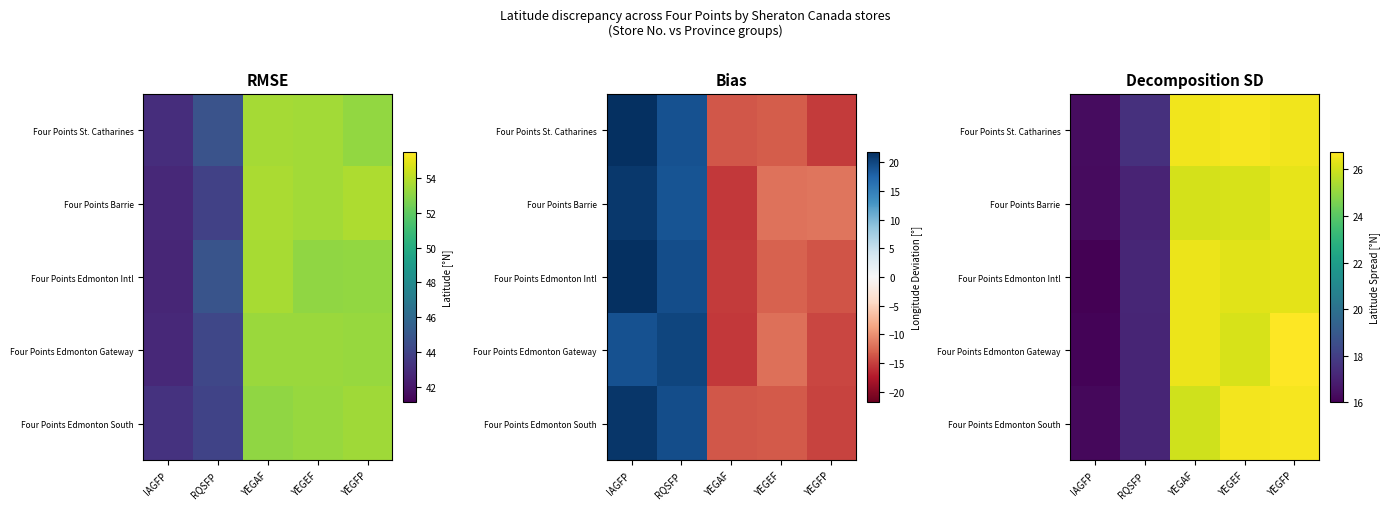

Which category has the highest value in the Four Points Barrie series?

YEGFP